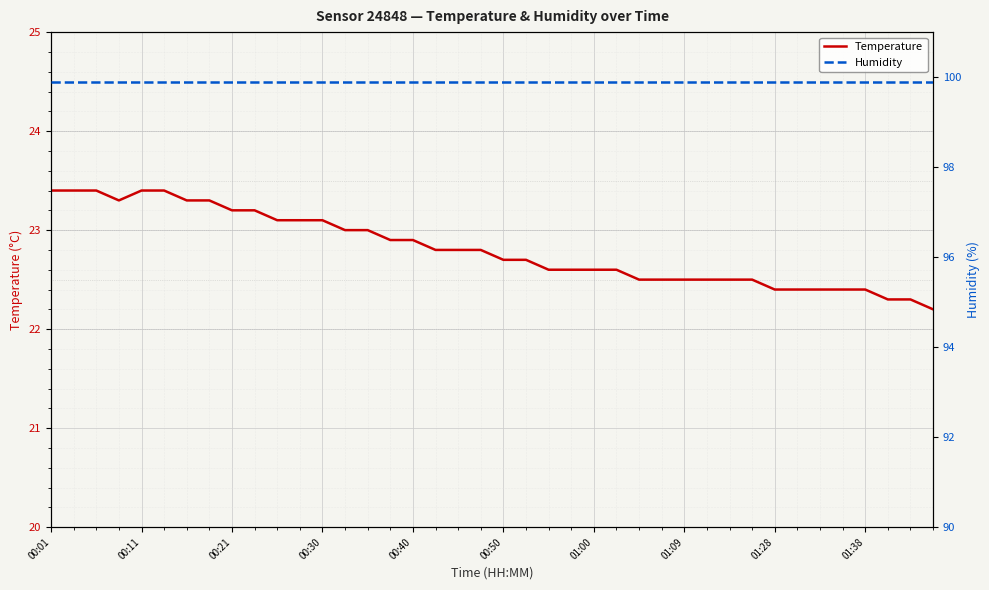

Which category has the highest value across all series?

00:01